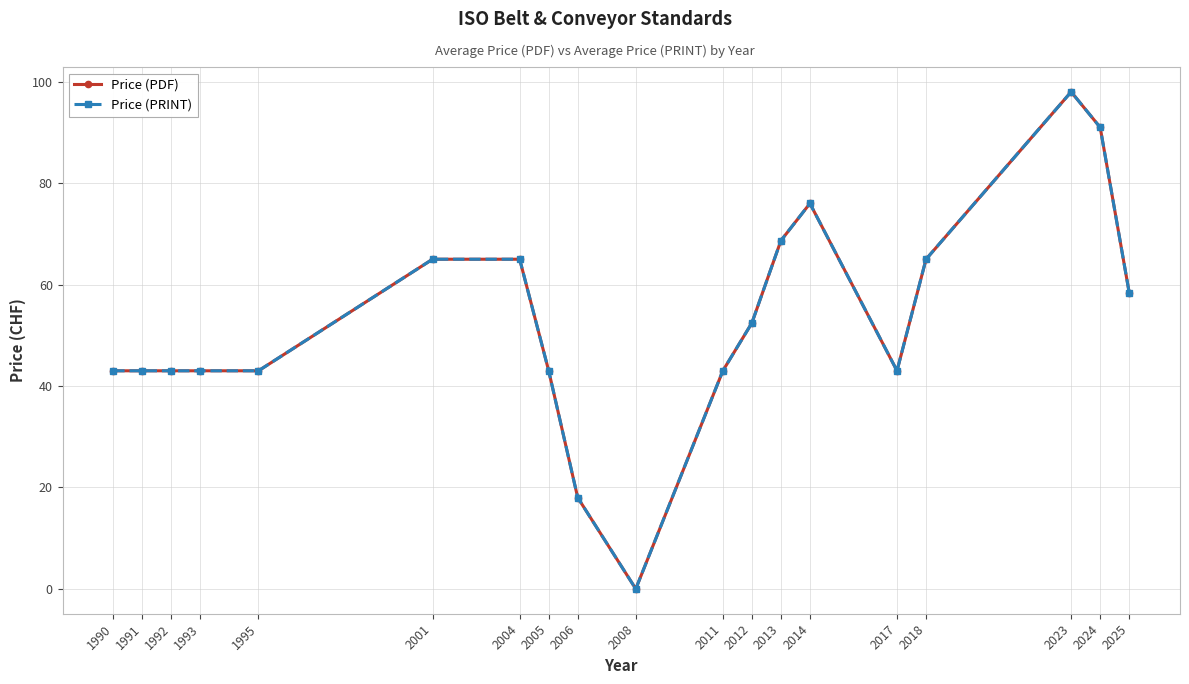

At 1995, list the series in order from largest to smallest.

Price (PDF), Price (PRINT)